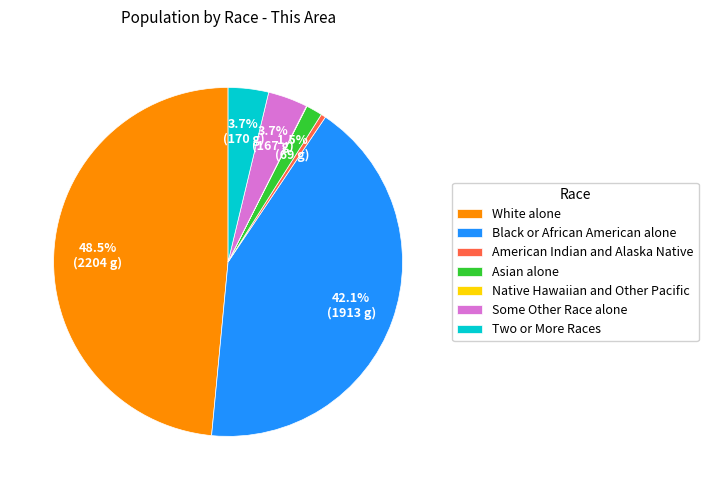

Do Two or More Races and Asian alone together represent more than half of the pie?

No